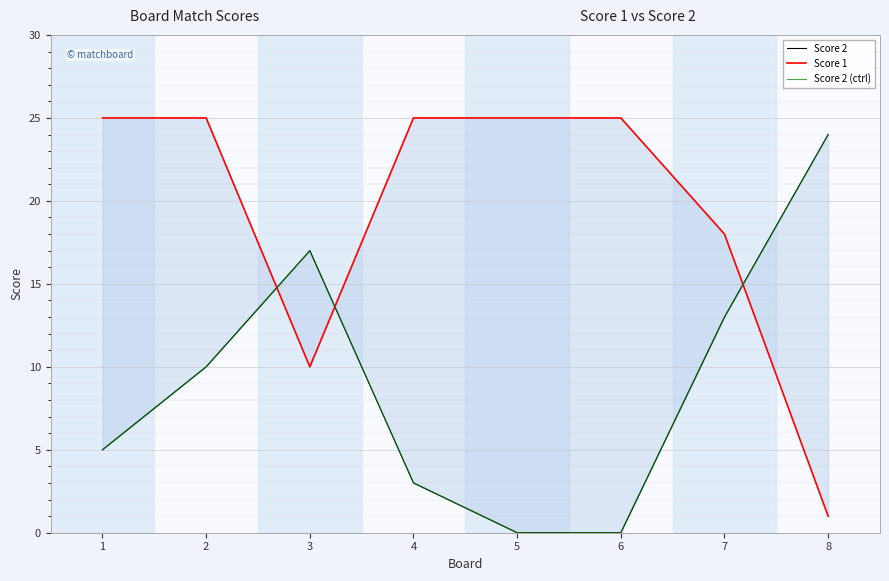

True or false: Score 2 has a value of 2 at 4.

False